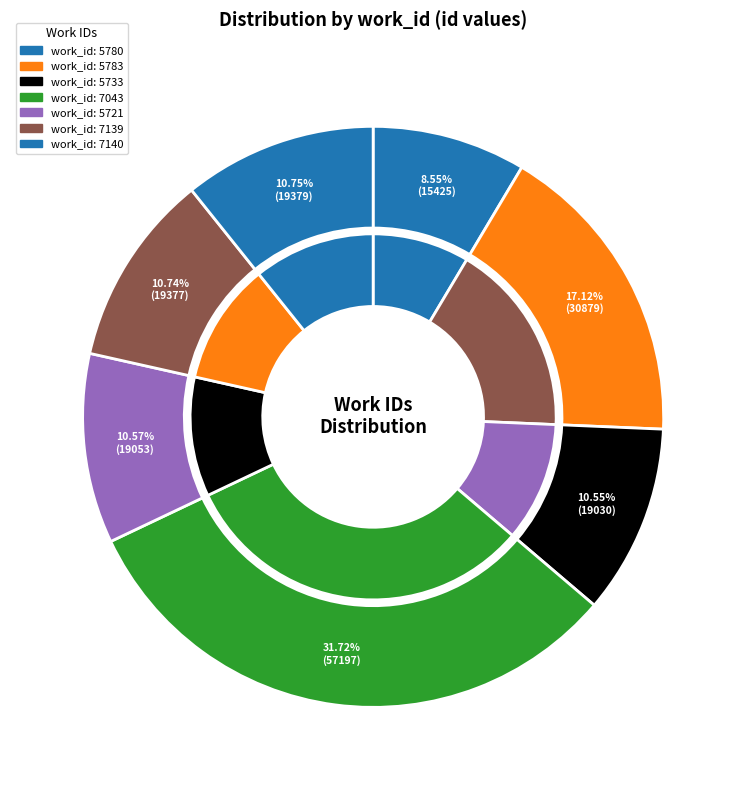

Which category has the smallest portion of the pie?

5780